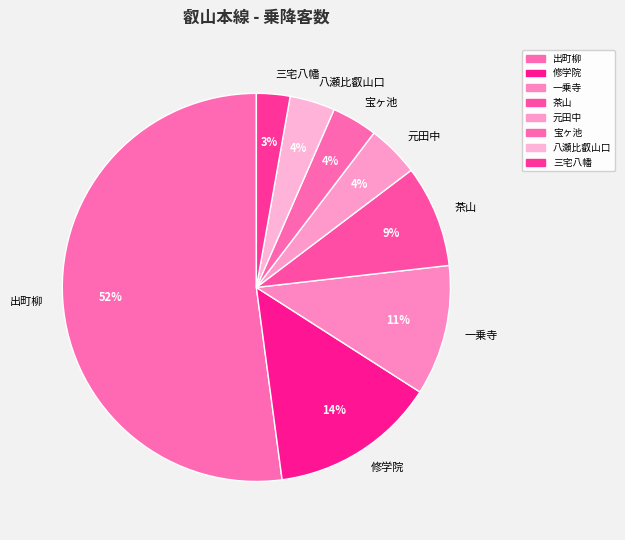

To the nearest percent, what is the average slice percentage?

12%